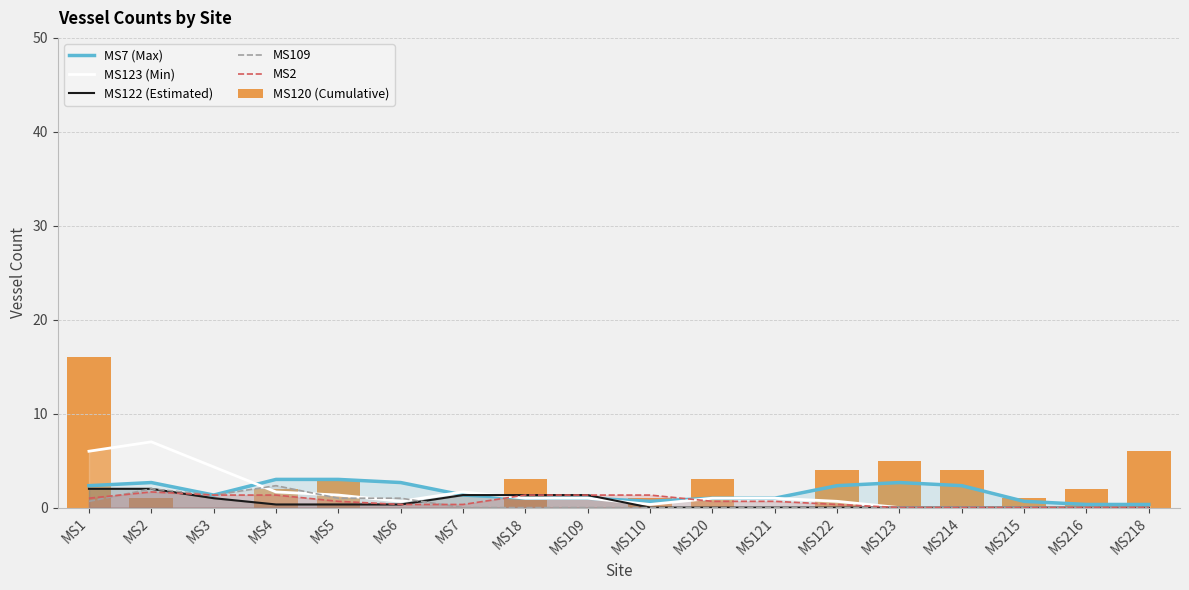

Rank the categories by MS7 (Max) value from highest to lowest.

MS4, MS5, MS2, MS6, MS123, MS1, MS122, MS214, MS3, MS7, MS18, MS109, MS120, MS121, MS110, MS215, MS216, MS218